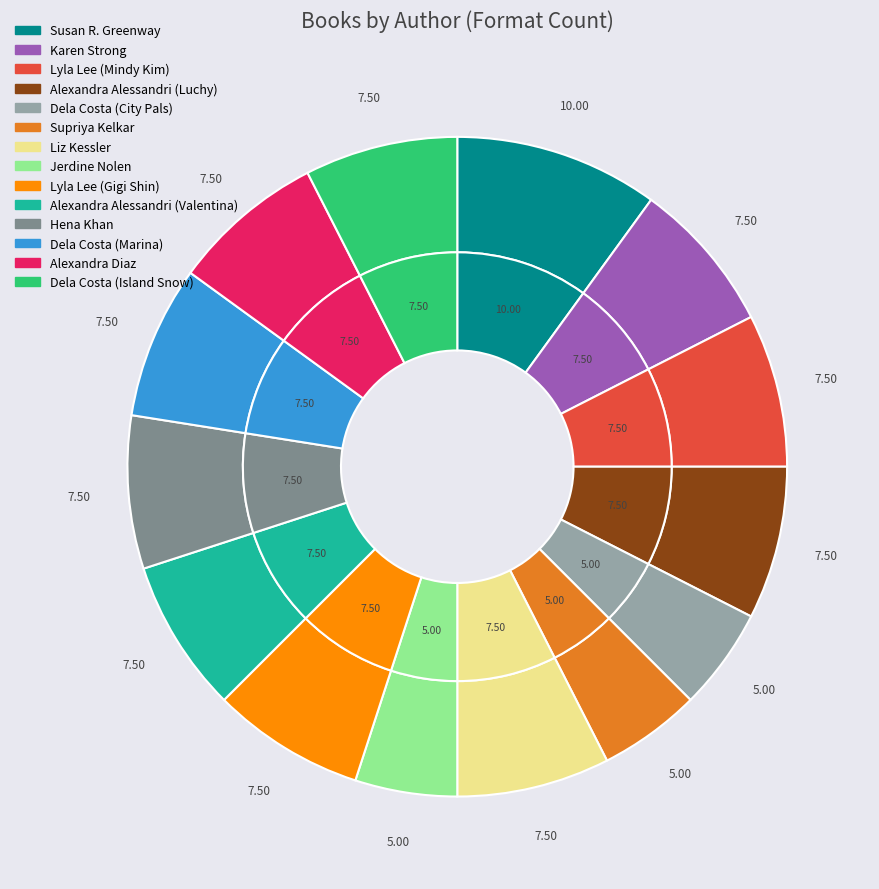

How many segments does this pie chart have?

14